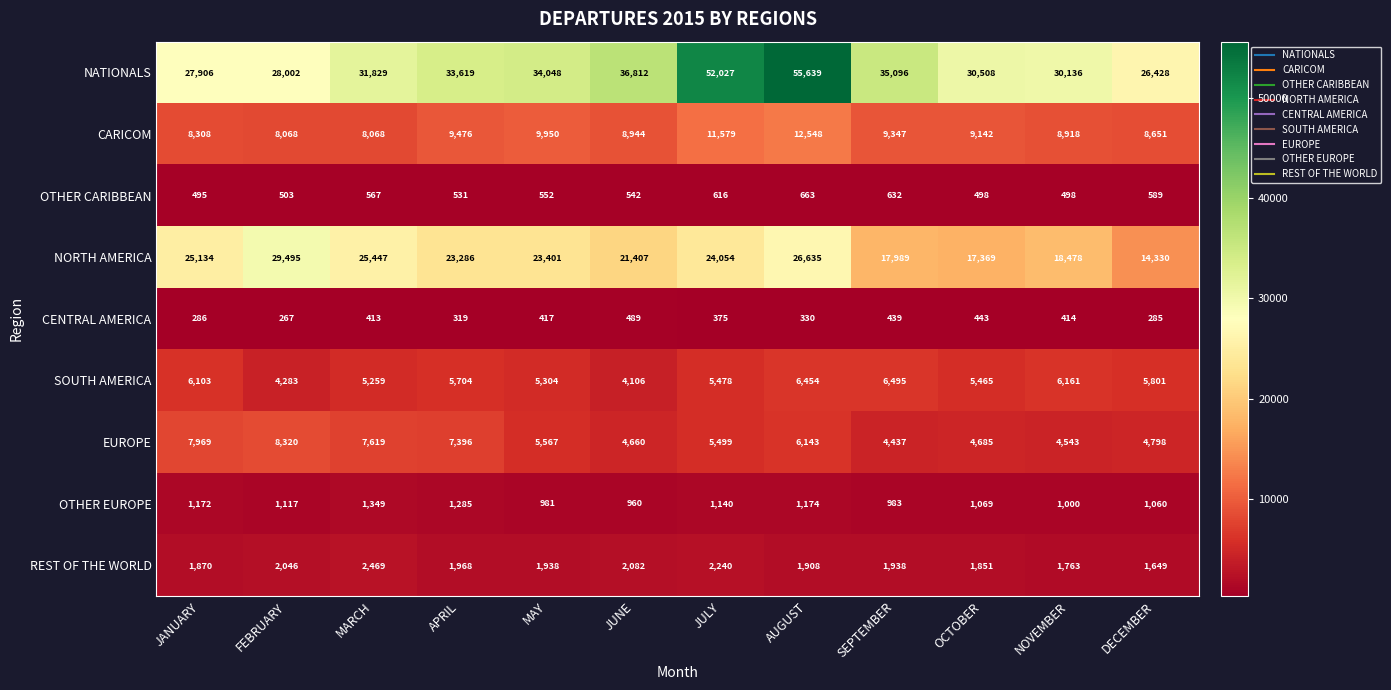

Read the EUROPE value at DECEMBER, to the nearest 100.

4800